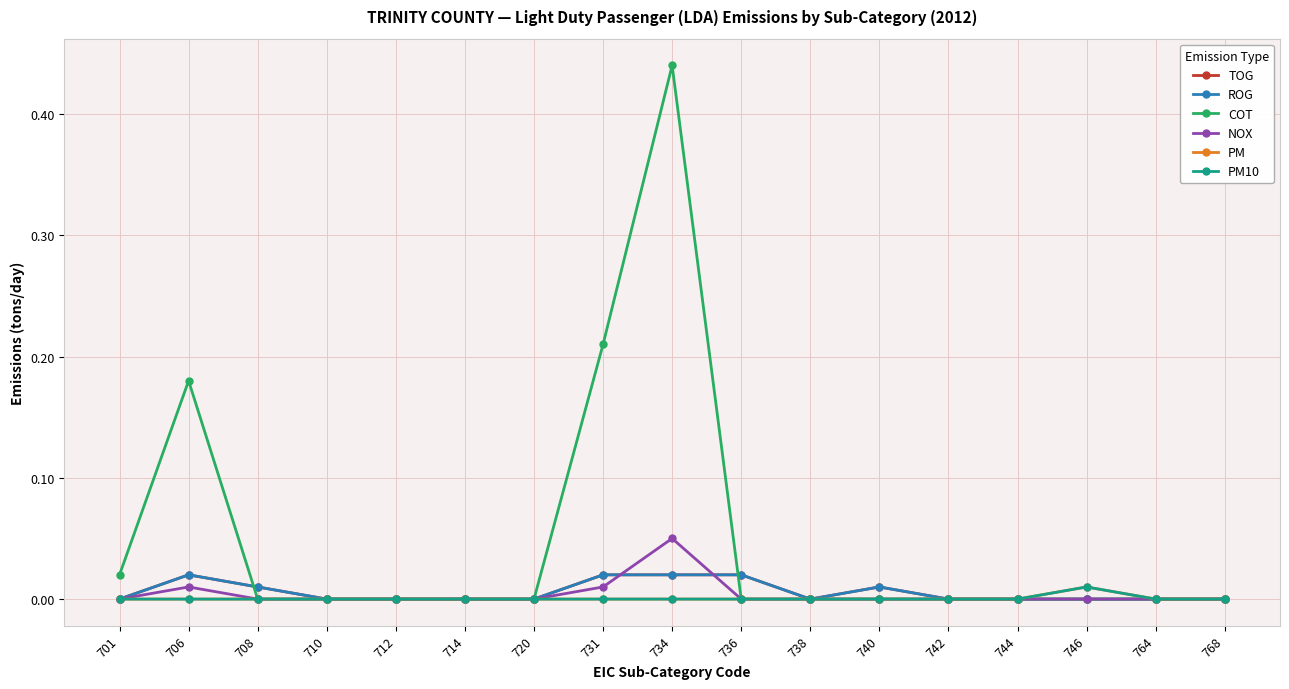

The PM series shows 0.0 at 738. True or false?

True